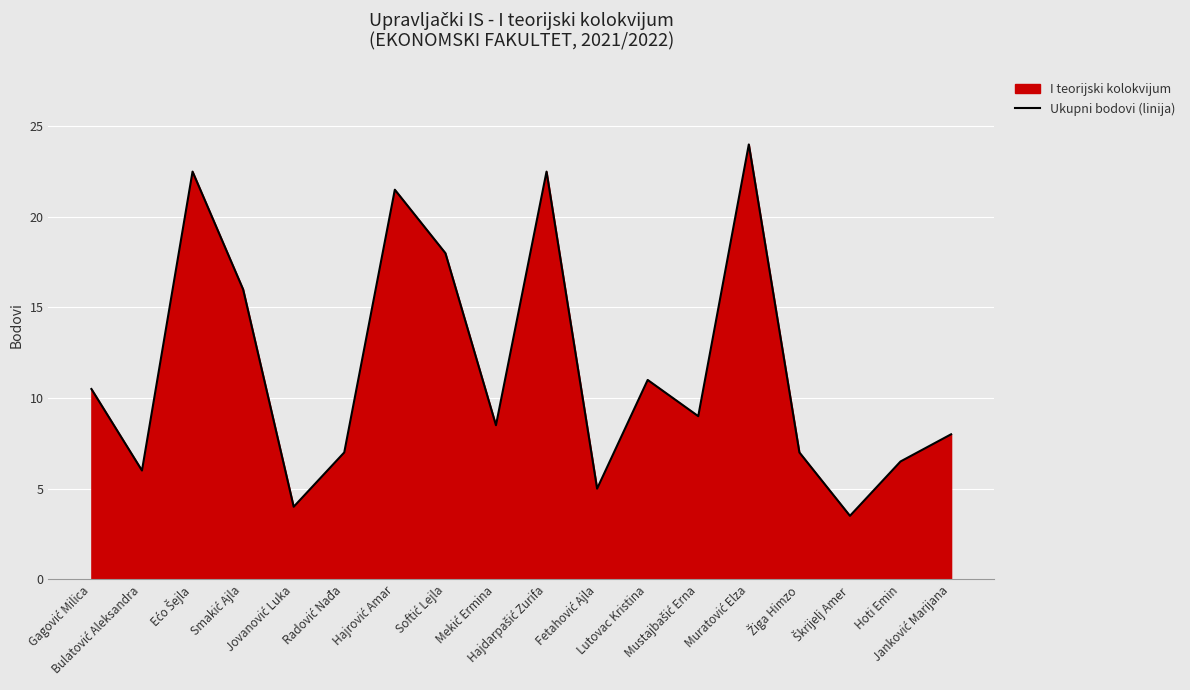

Between Mustajbašić Erna and Janković Marijana, which is larger?

Mustajbašić Erna